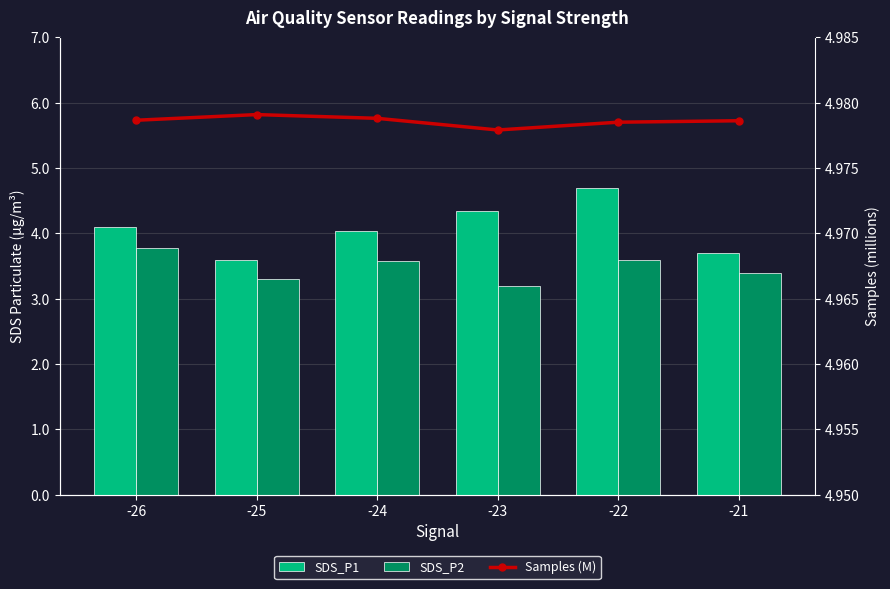

What is the value of the SDS_P1 bar at the 5th from the left?

4.7